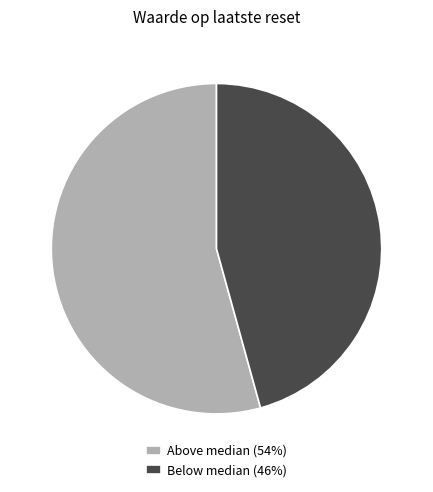

What is the largest slice in the pie chart?

Above median (54%)